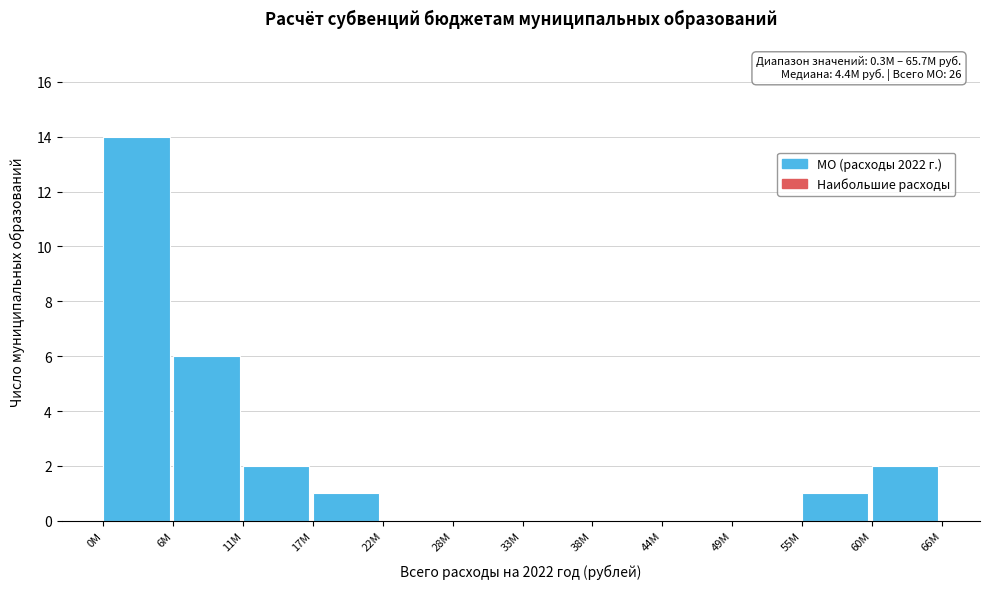

Reading left to right, transcribe all the data shown in this chart.

0M=14	6M=6	11M=2	17M=1	22M=0	28M=0	33M=0	38M=0	44M=0	49M=0	55M=1	60M=2